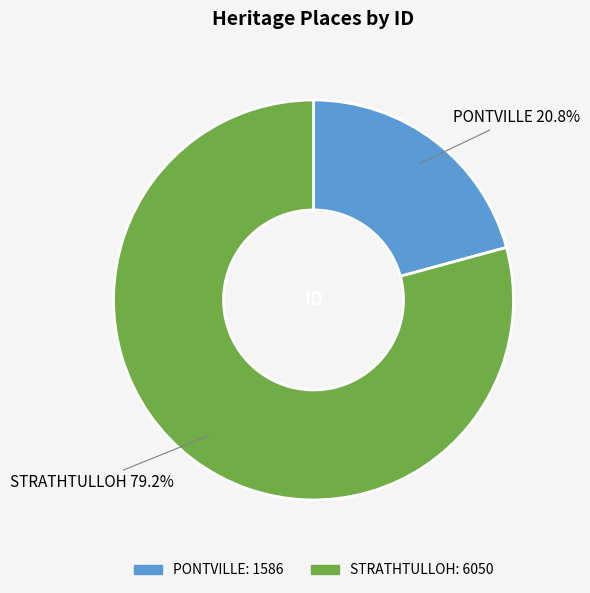

Count the number of slices in the pie.

2